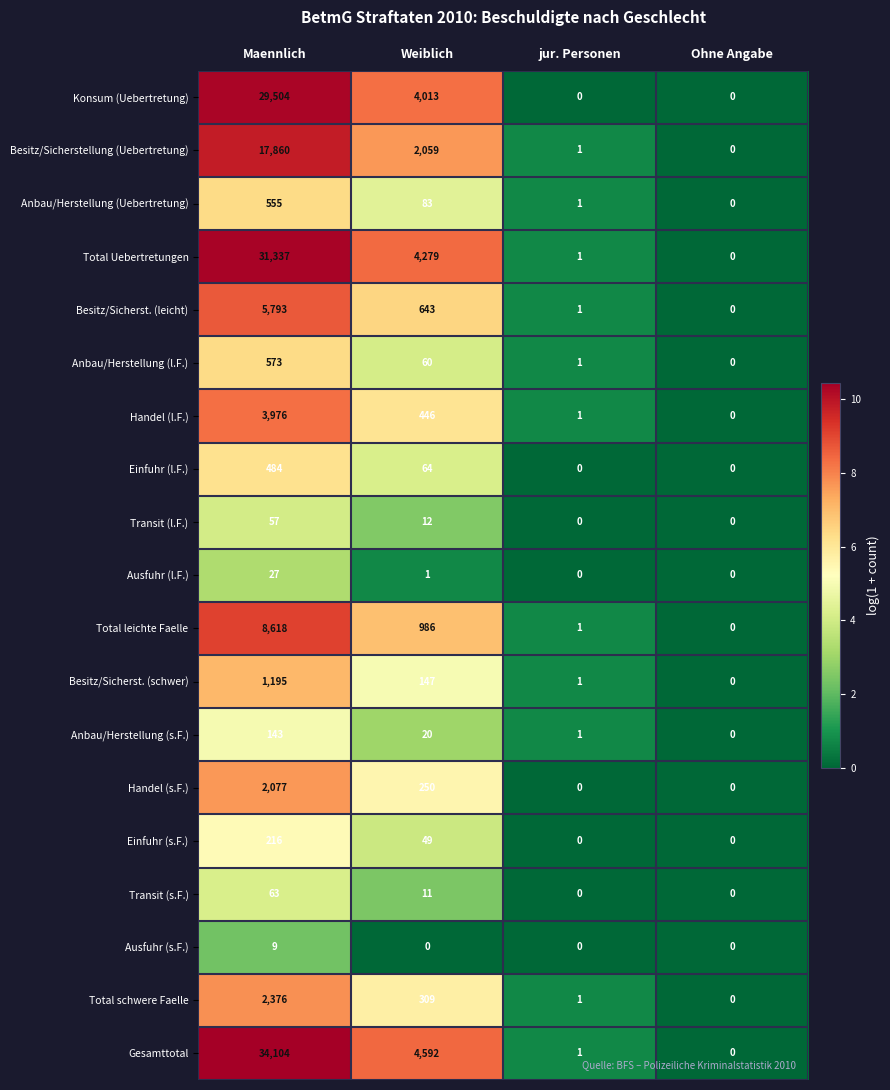

List the series in order of their peak value, highest first.

Gesamttotal, Total Uebertretungen, Konsum (Uebertretung), Besitz/Sicherstellung (Uebertretung), Total leichte Faelle, Besitz/Sicherst. (leicht), Handel (l.F.), Total schwere Faelle, Handel (s.F.), Besitz/Sicherst. (schwer), Anbau/Herstellung (l.F.), Anbau/Herstellung (Uebertretung), Einfuhr (l.F.), Einfuhr (s.F.), Anbau/Herstellung (s.F.), Transit (s.F.), Transit (l.F.), Ausfuhr (l.F.), Ausfuhr (s.F.)